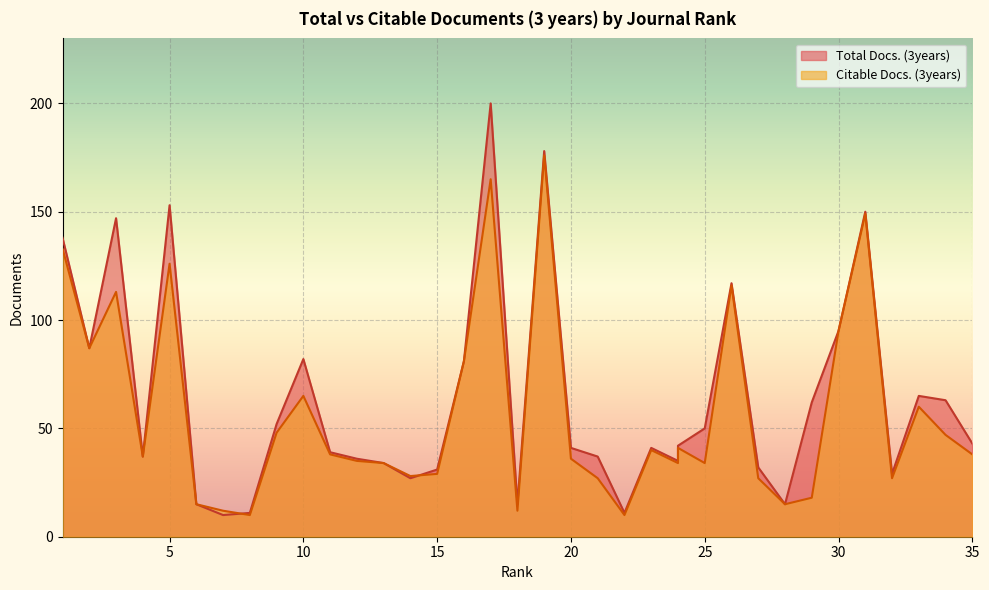

The Citable Docs. (3years) series shows 36 at 20. True or false?

True